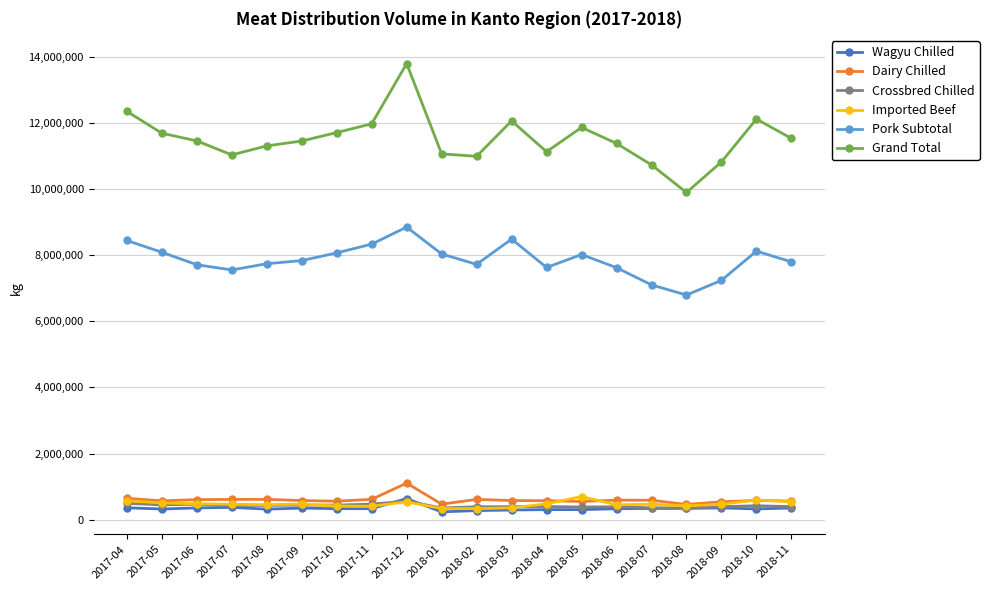

True or false: Grand Total has more than 2 points higher than both neighbors.

True